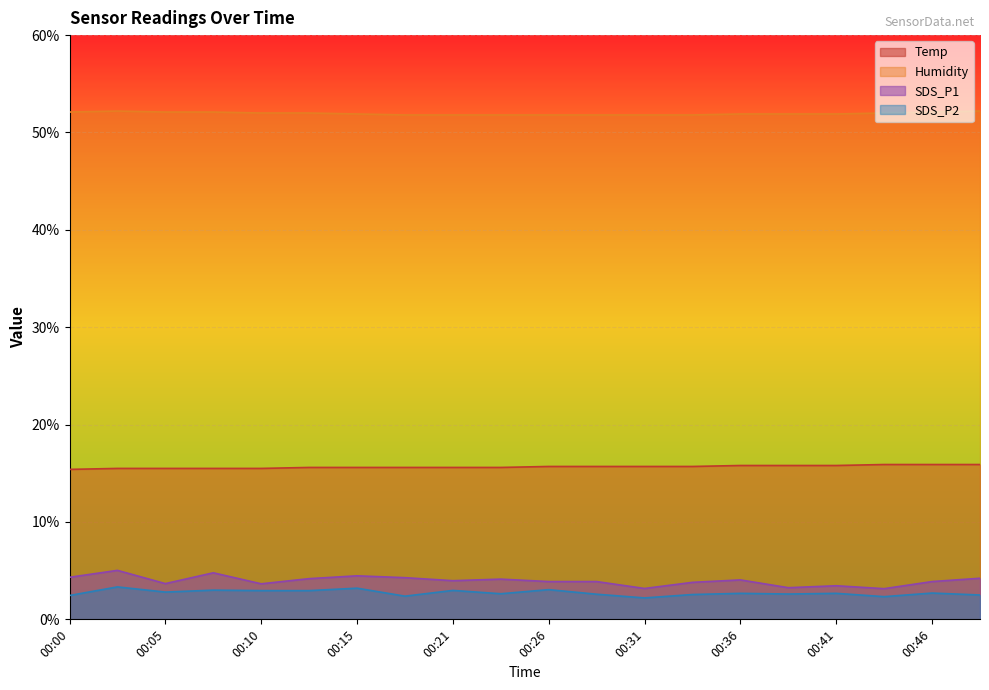

The Temp series shows 15.5 at 00:08. True or false?

True